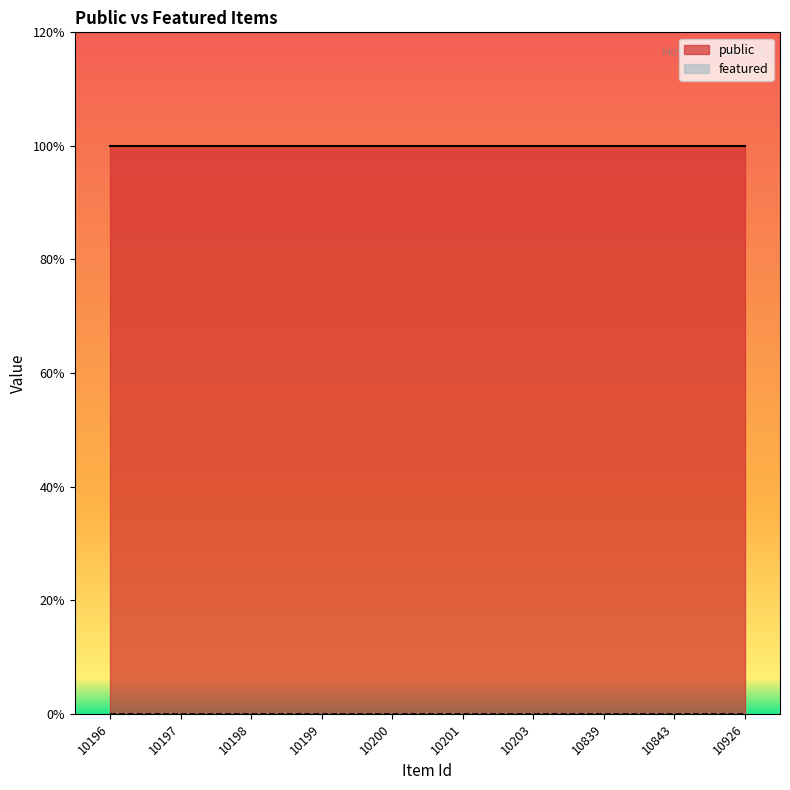

True or false: public and featured intersect in this chart.

False